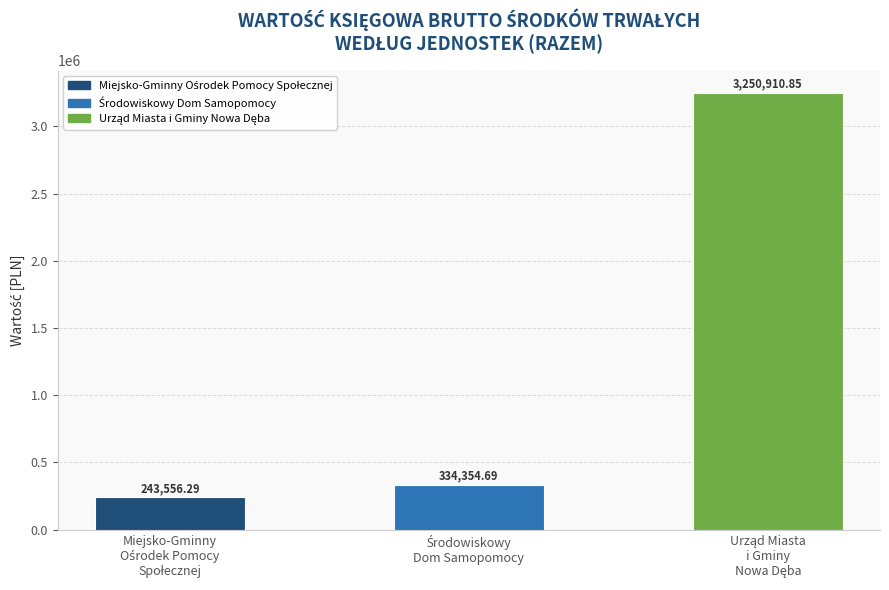

What is the value of the 2nd bar from the left?

334354.7